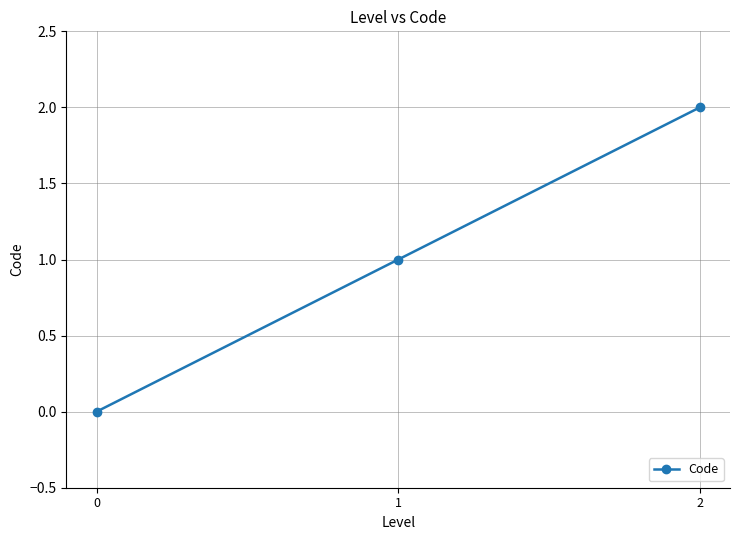

What is the greatest value displayed?

2